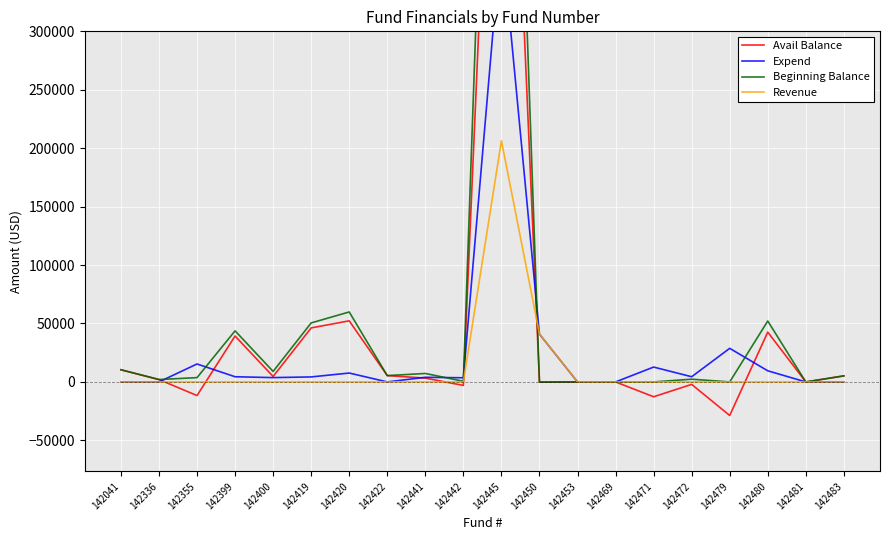

True or false: Expend has a value of 0.0 at 142422.

True